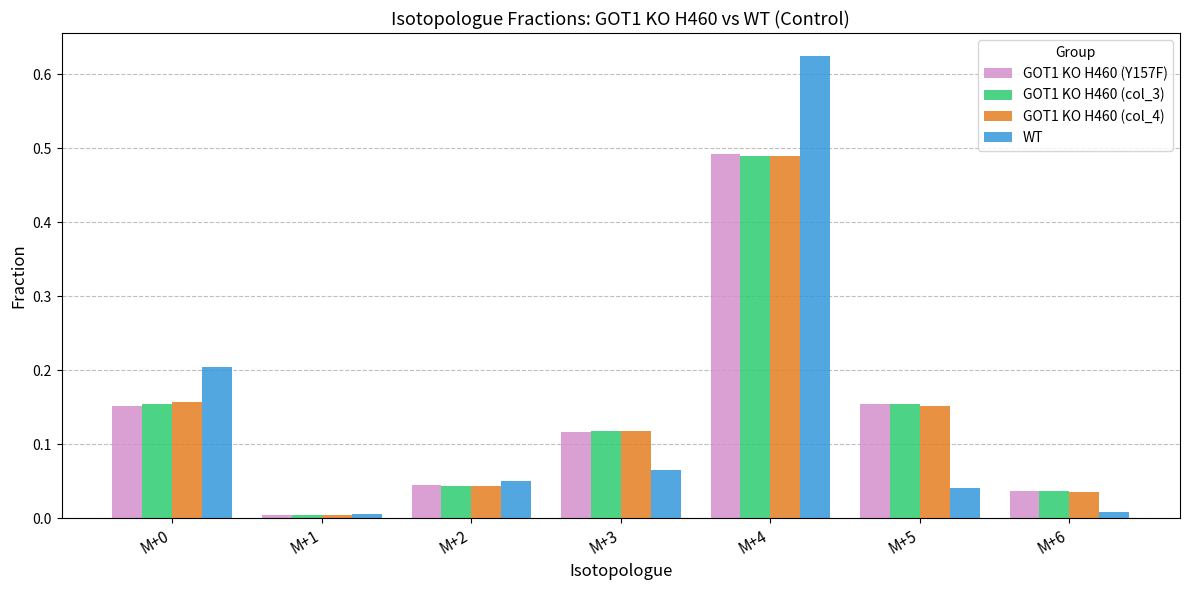

At which category is the sum across all series the highest?

M+4